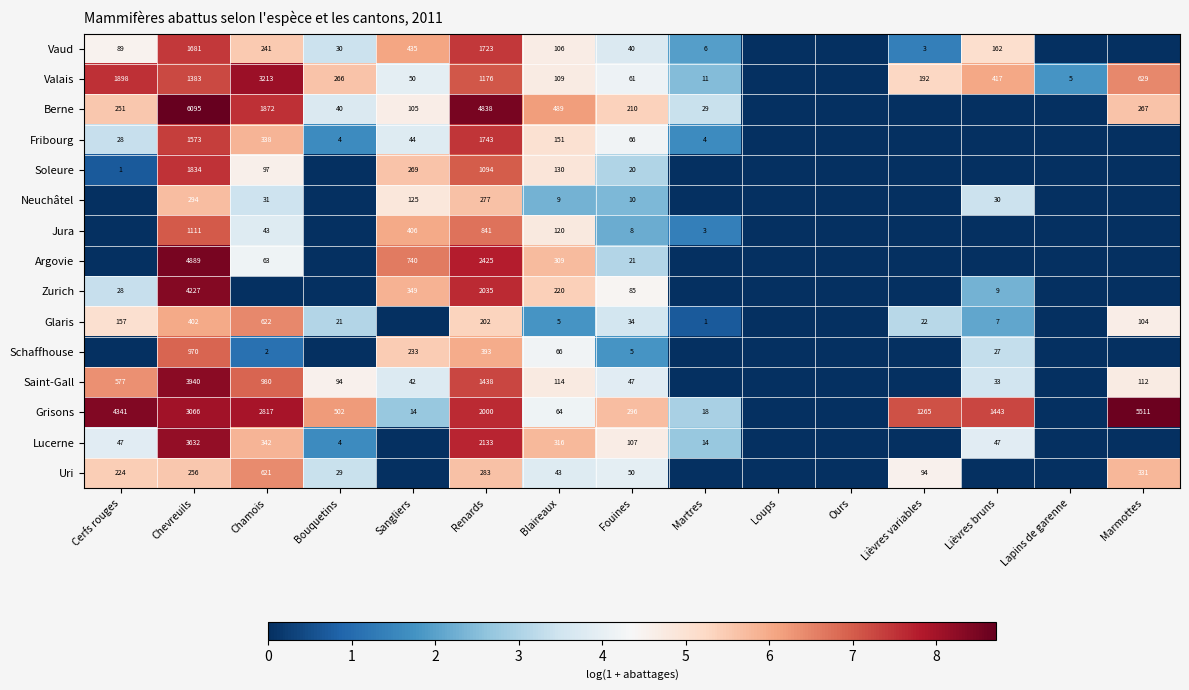

What is the spread (max minus min) of values at Chevreuils?

5839